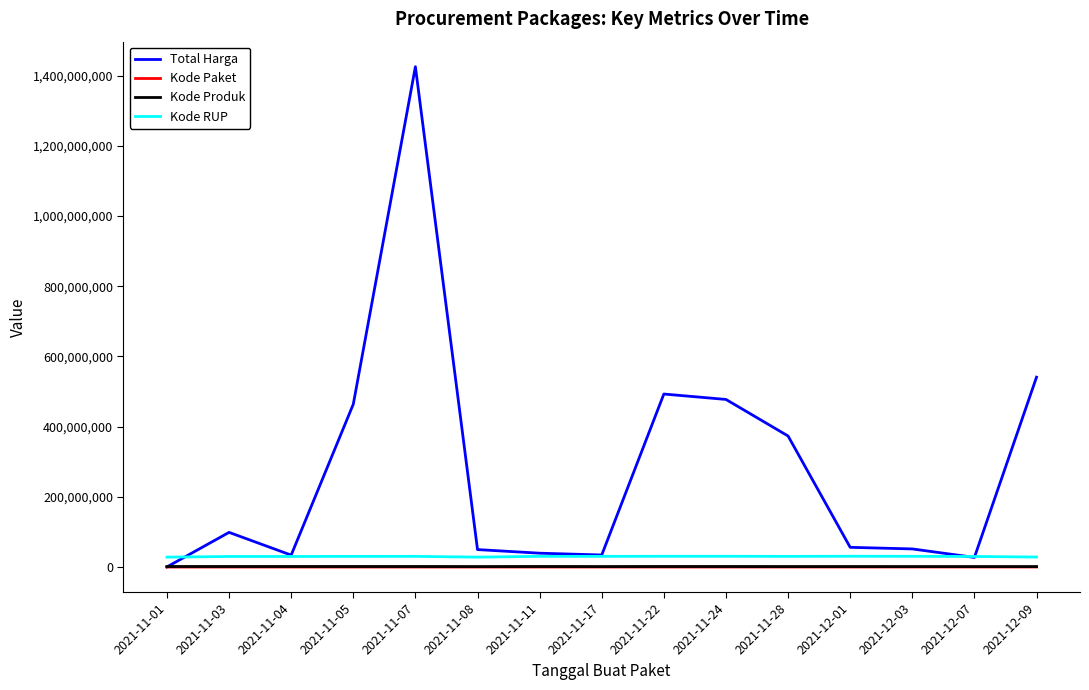

What is the total value across all series at 2021-11-11?

71464674